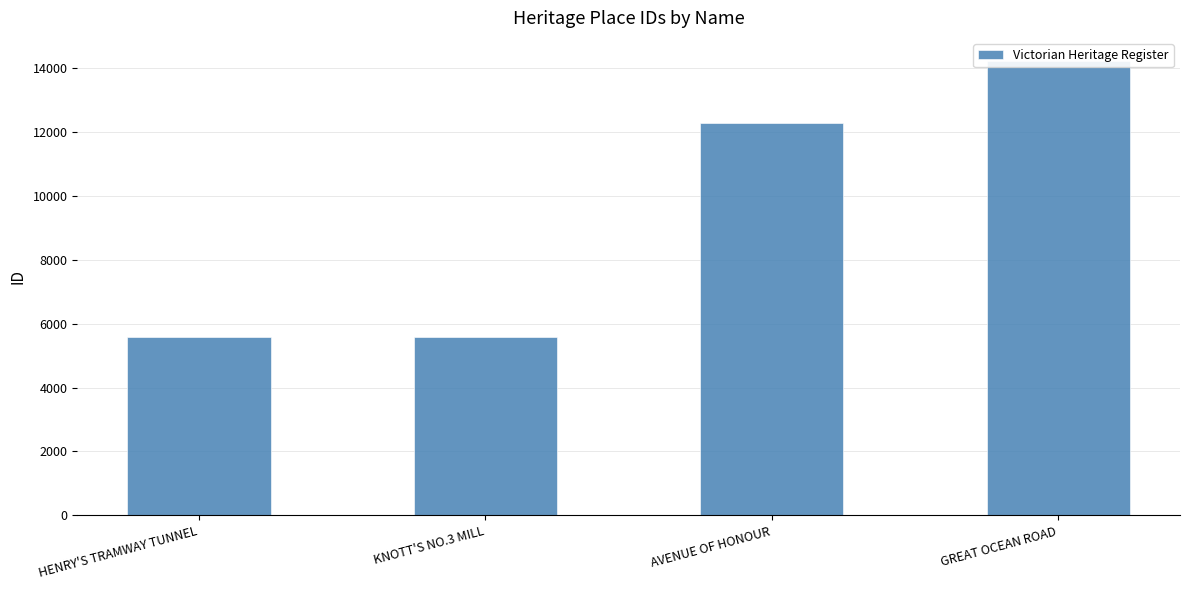

What position from the left is GREAT OCEAN ROAD?

4